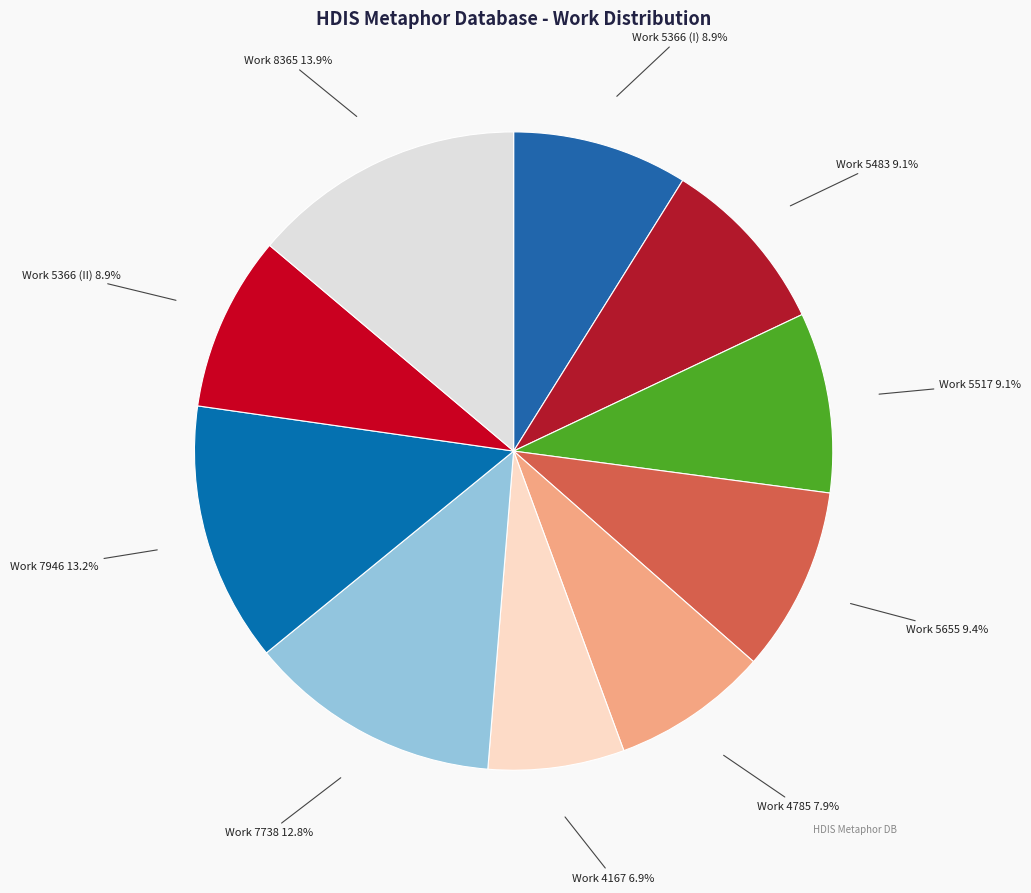

To the nearest percent, what percentage of the pie is Work 8365?

14%